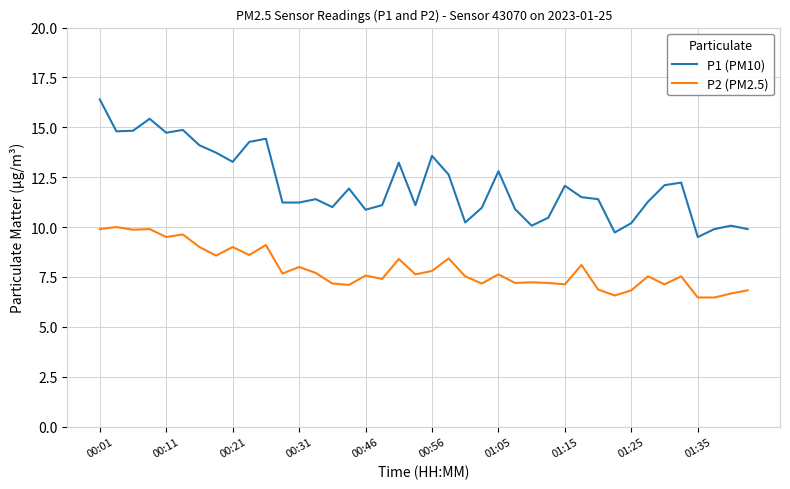

Which series has the largest total across all categories?

P1 (PM10)